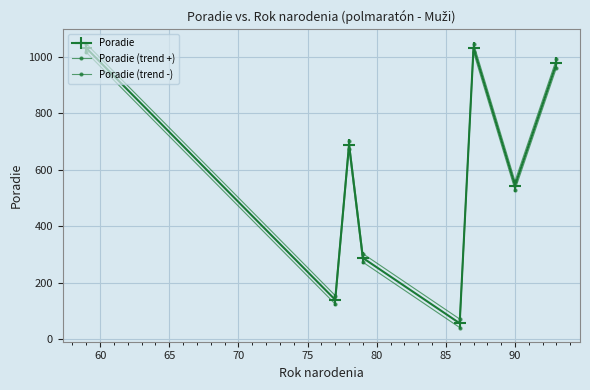

How many values in the Poradie (trend +) series are below 703?

4